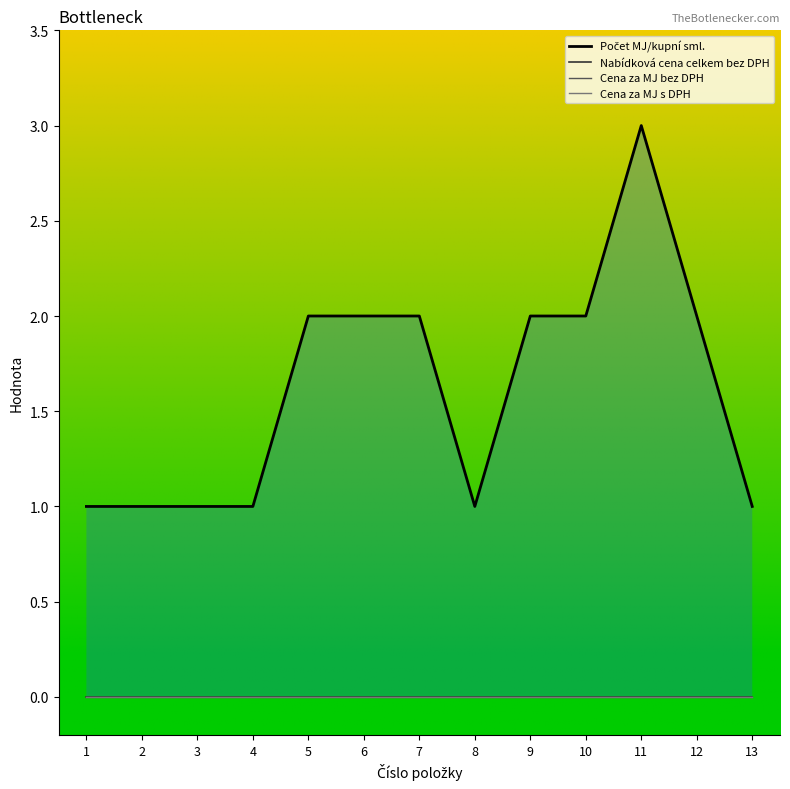

Count the Počet MJ/kupní sml. values in the range 1 to 2.

12